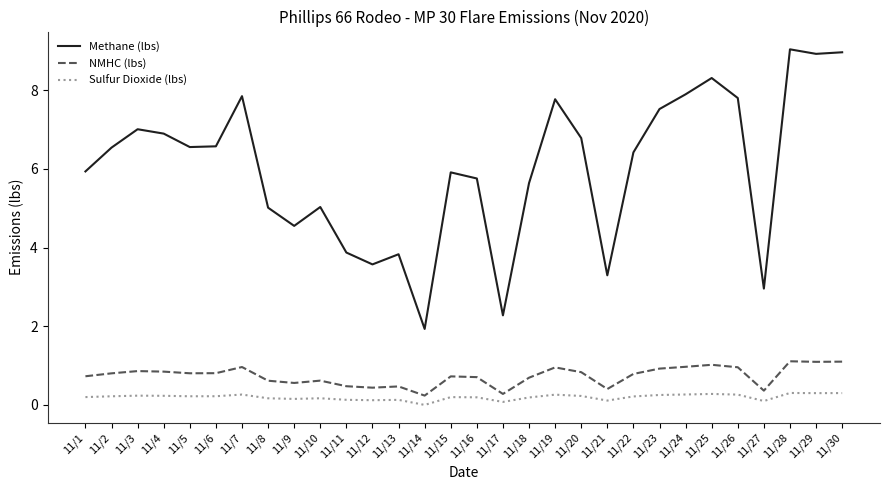

Is it true that Sulfur Dioxide (lbs) equals 0.1 at 11/27?

True